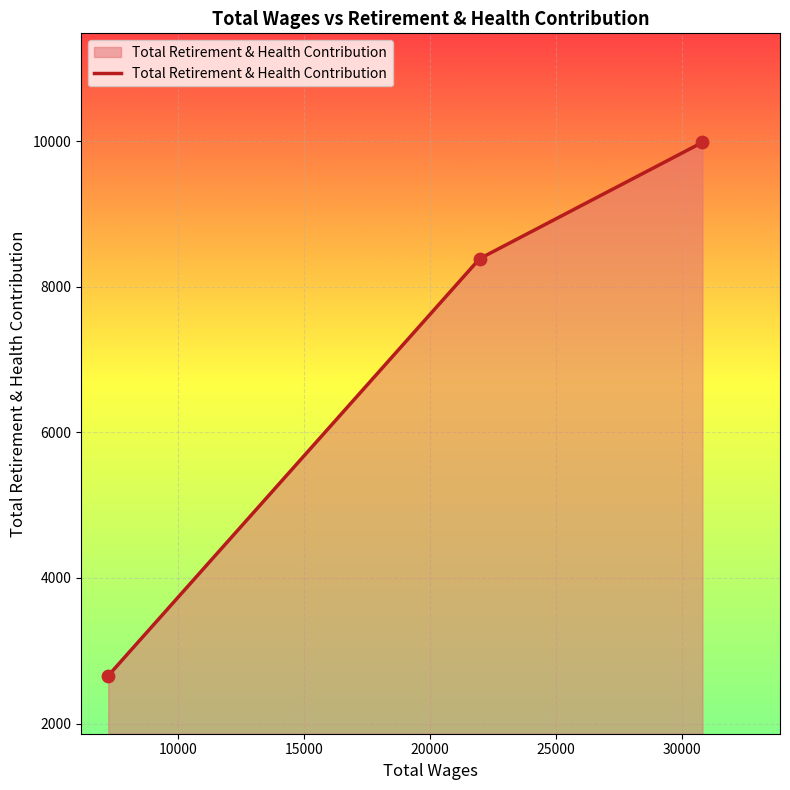

What is the maximum value shown in the chart?

9983